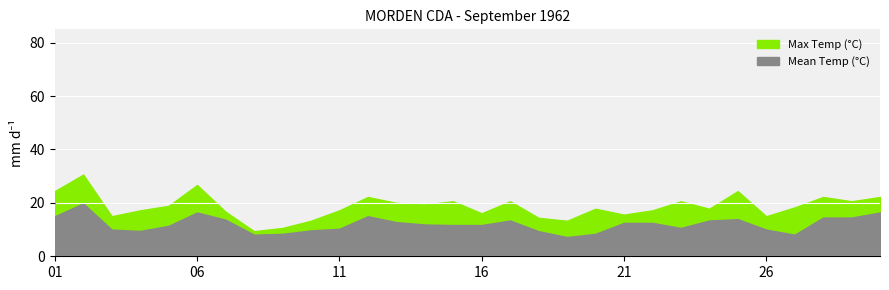

Rank the series by their maximum value, from lowest to highest.

Mean Temp (°C), Max Temp (°C)